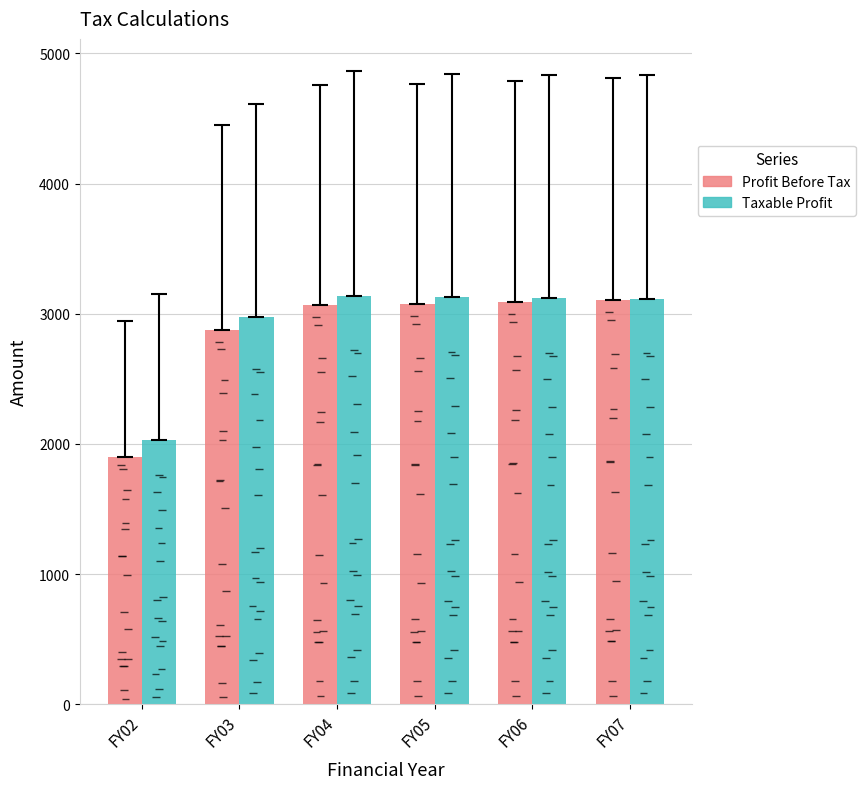

Between FY04 and FY06, which is larger?

FY06